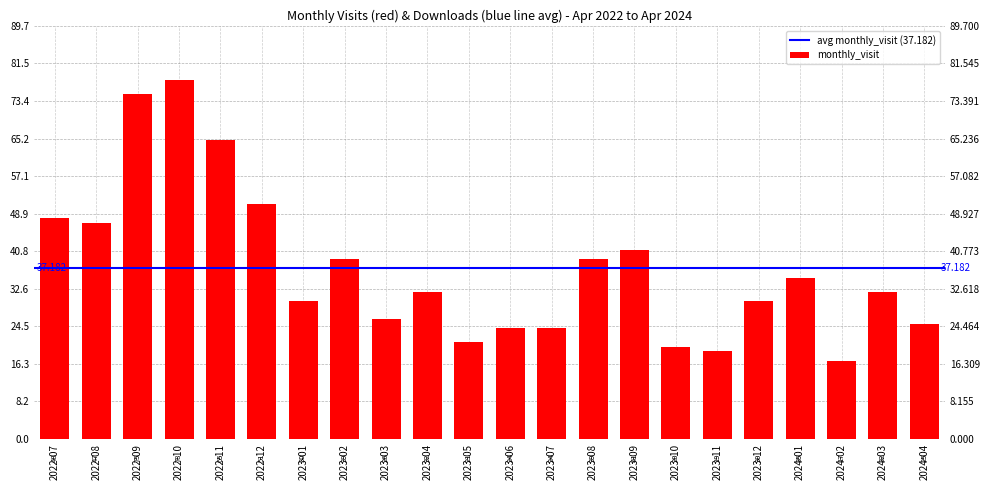

How many data points are above 32?

10